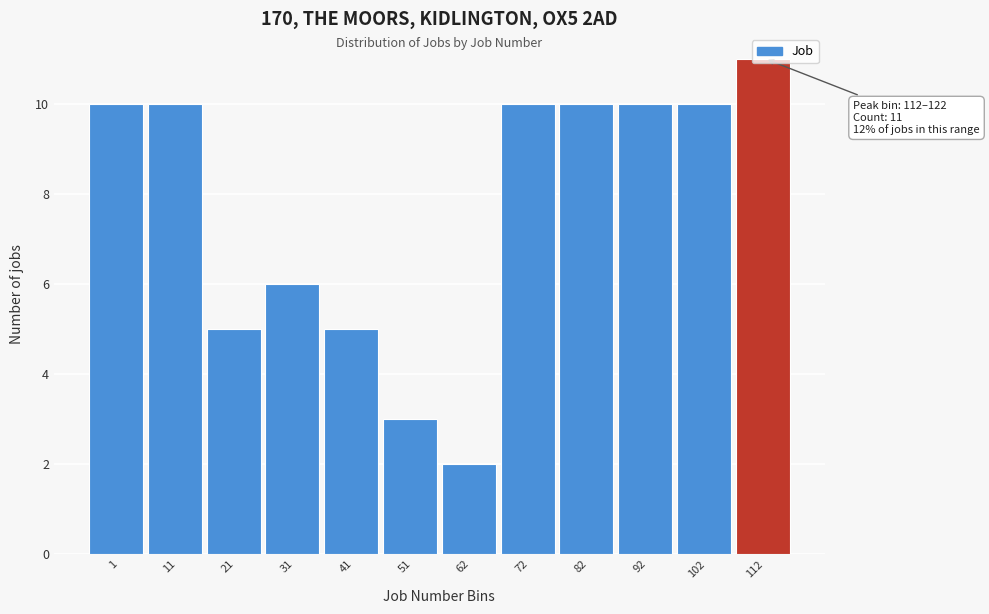

The value at 21 is 5. True or false?

True